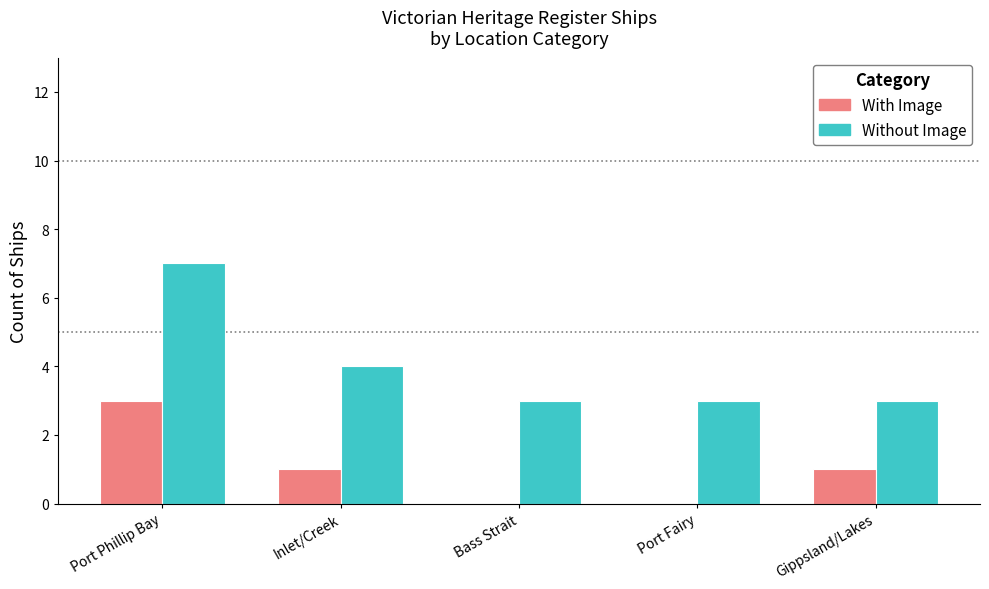

True or false: Without Image has a value of 4 at Bass Strait.

False